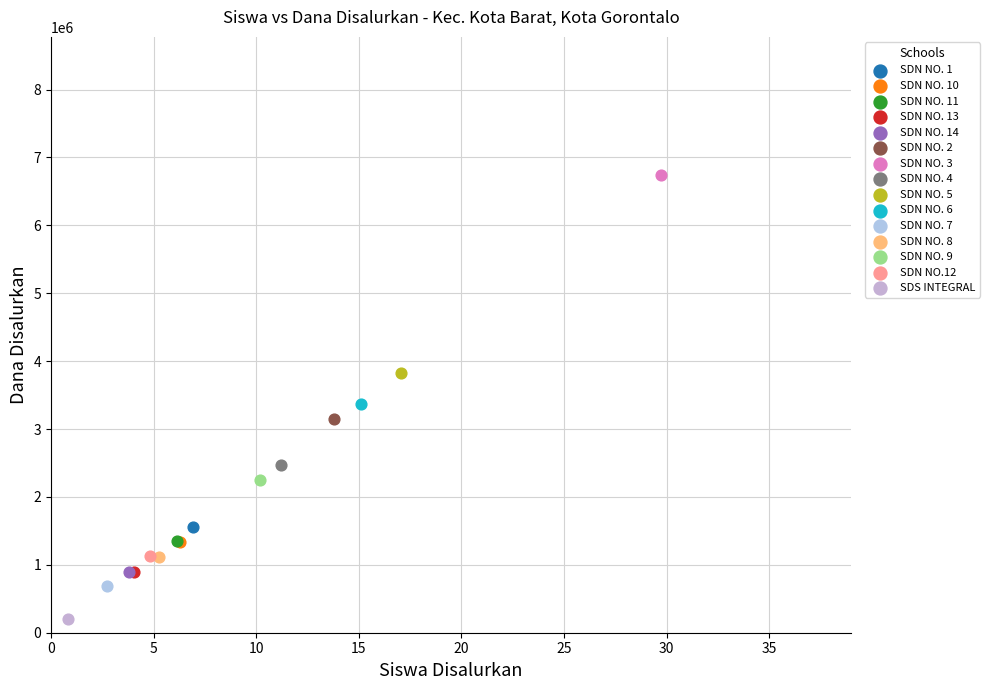

Which series reaches the maximum Y coordinate?

SDN NO. 3